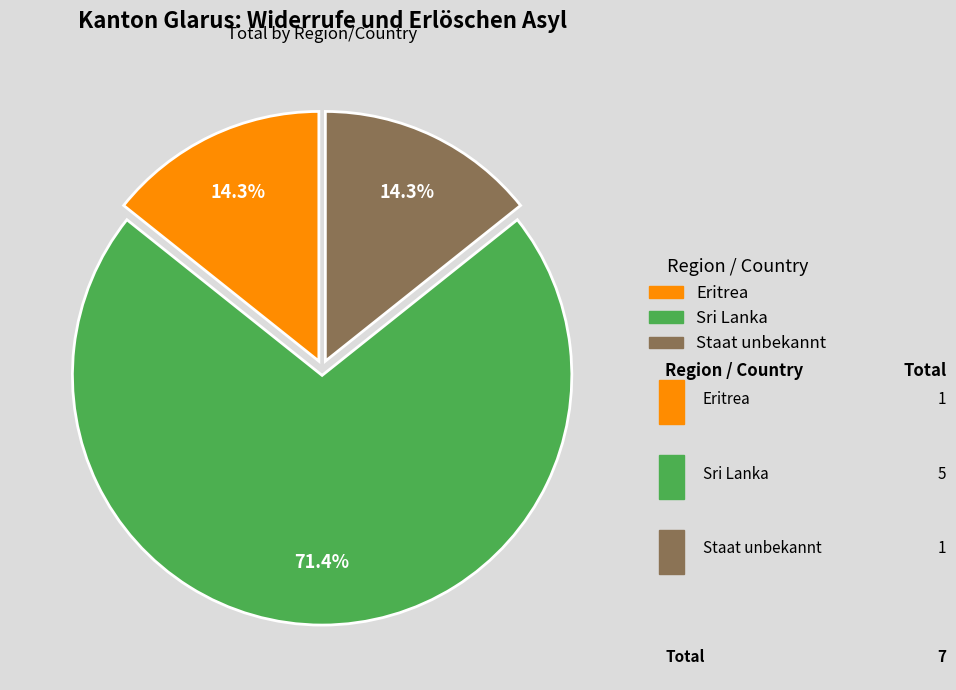

Is there a majority slice in this chart?

Yes